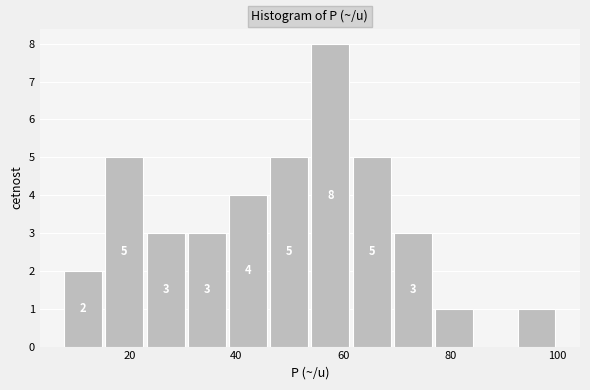

Around what value on the x-axis is the tallest bar? Give the approximate position of its centre, as read against the axis.

58